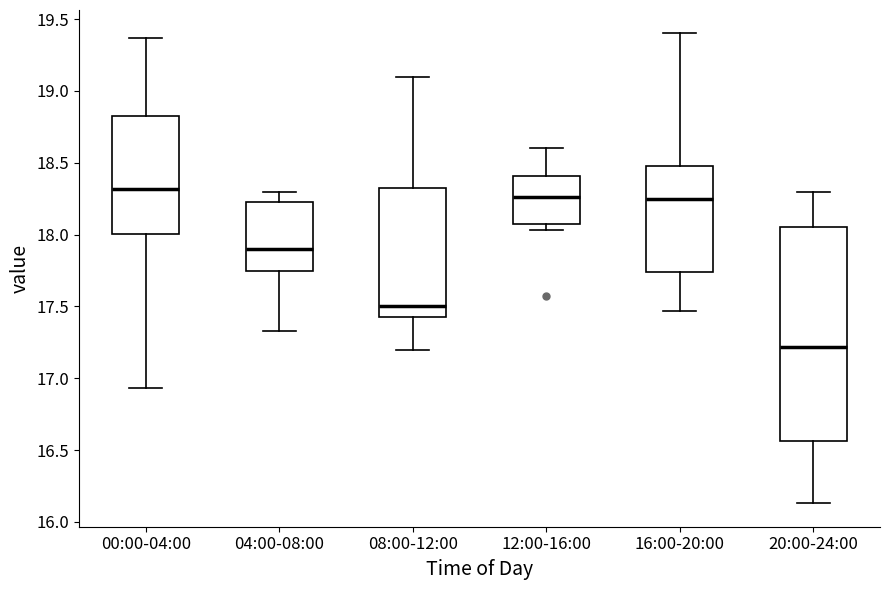

Where is the upper edge of the box for 08:00-12:00 on the y-axis? The values are not printed on the chart, so give them approximately, as read against the axis.

18.35